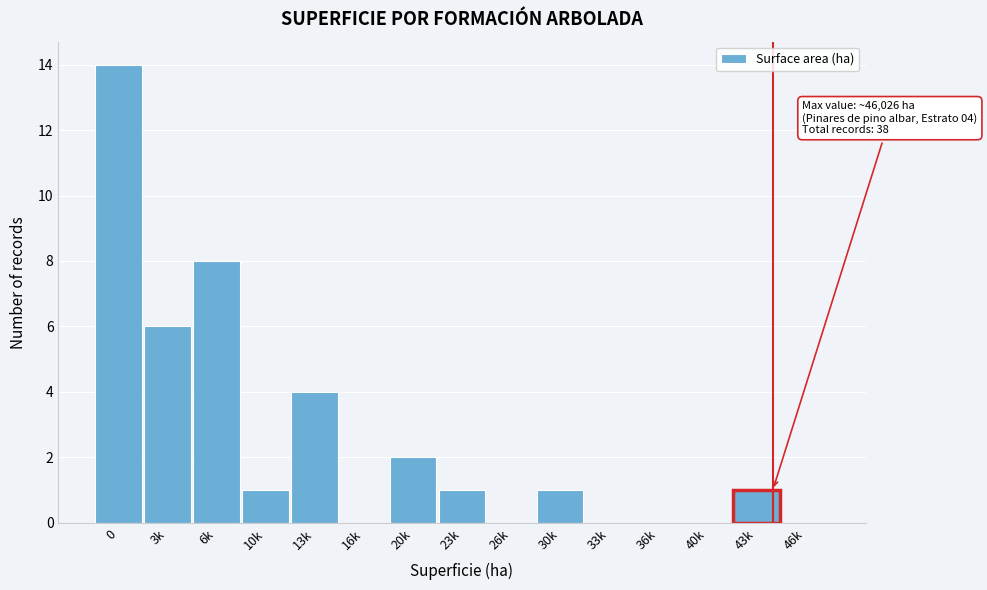

Reading left to right, what are all the values shown in this chart?

0=14	3k=6	6k=8	10k=1	13k=4	16k=0	20k=2	23k=1	26k=0	30k=1	33k=0	36k=0	40k=0	43k=1	46k=0